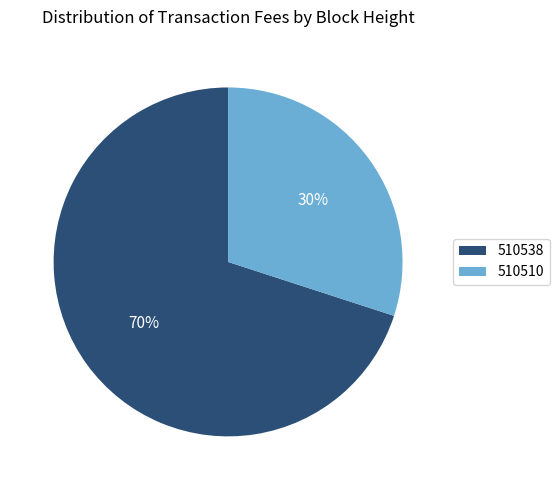

Is it true that 510538 is 60% of the pie?

False